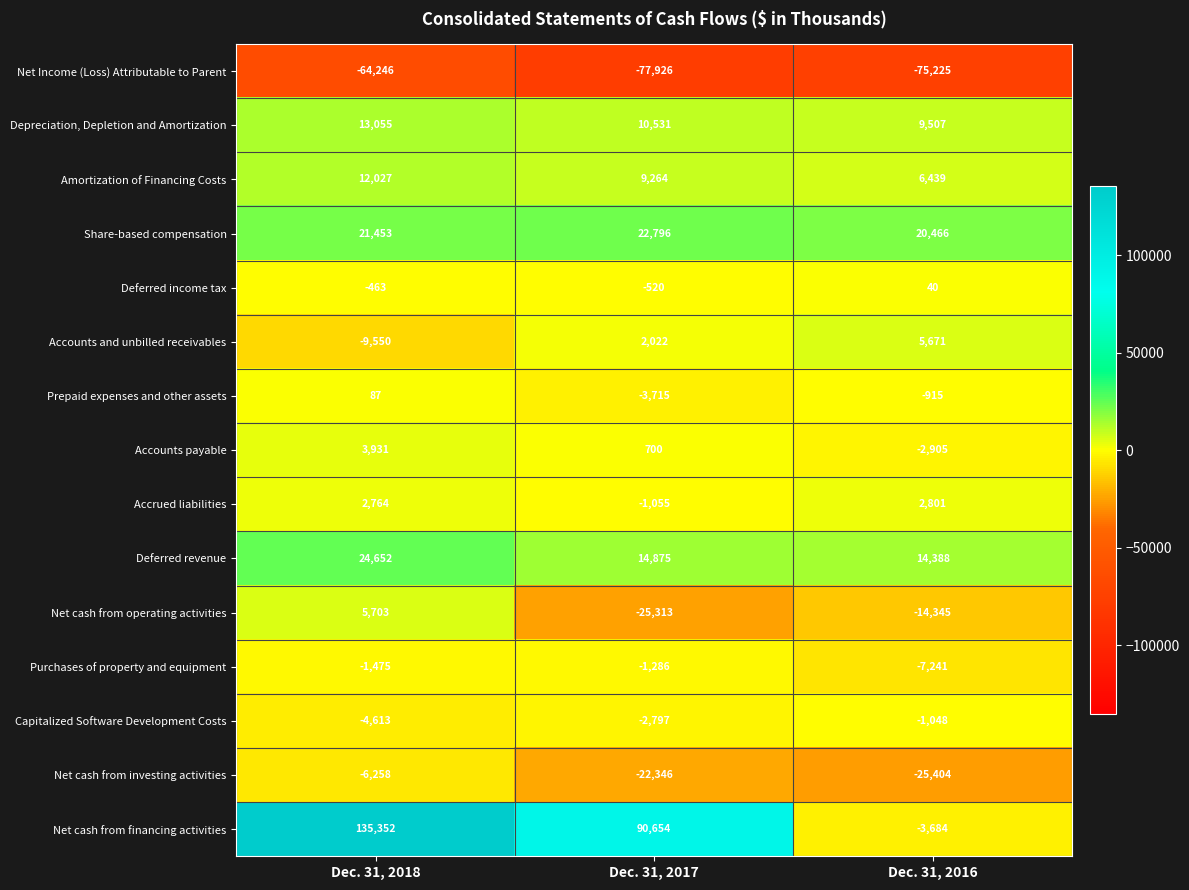

Which series has the widest spread of values?

Net cash from financing activities